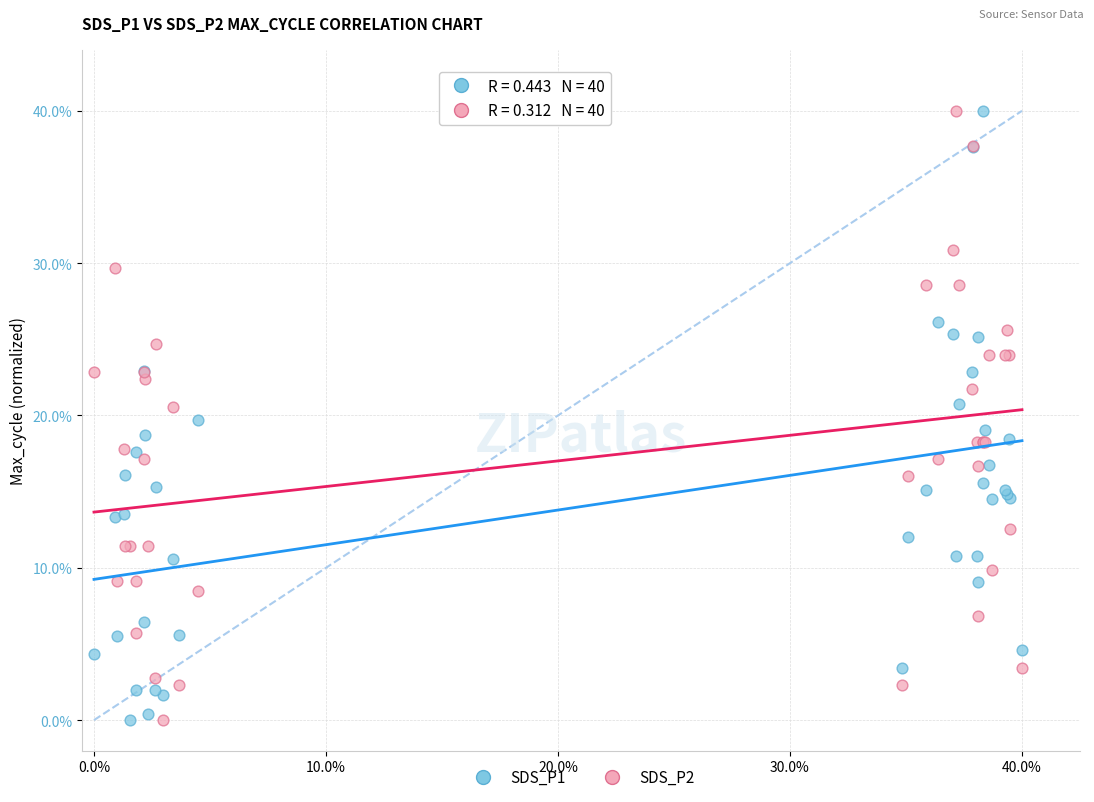

What are all the series names shown in the legend?

SDS_P1, SDS_P2